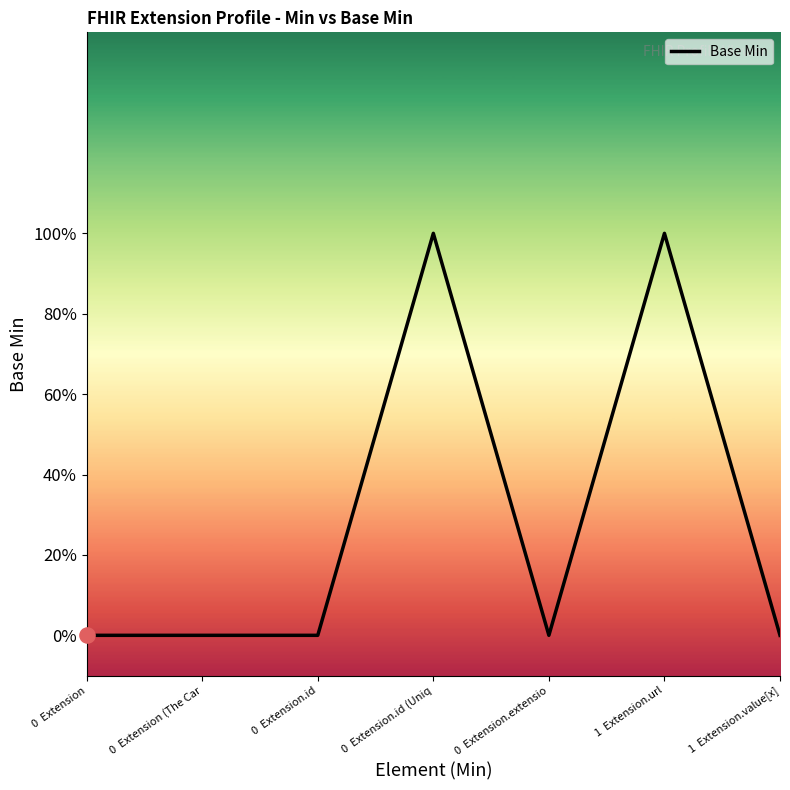

What is the change in value from 0  Extension.id (Uniq to 0  Extension.extensio?

-1